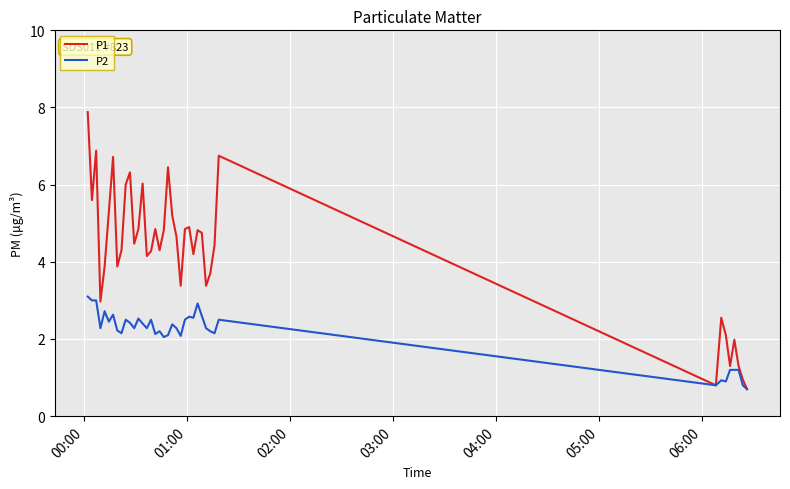

Which series has the largest range (max minus min)?

P1